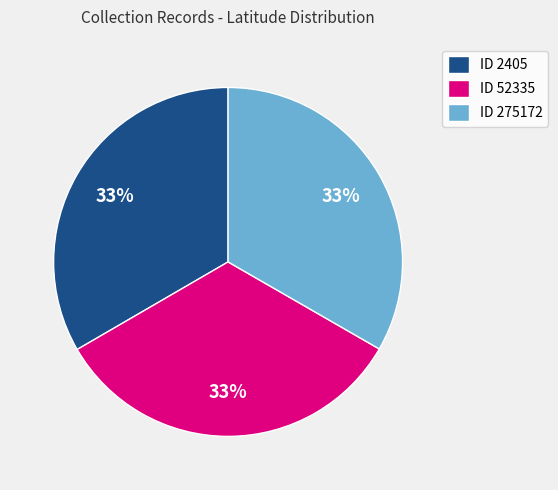

Does ID 2405 account for over 50% of the chart?

No